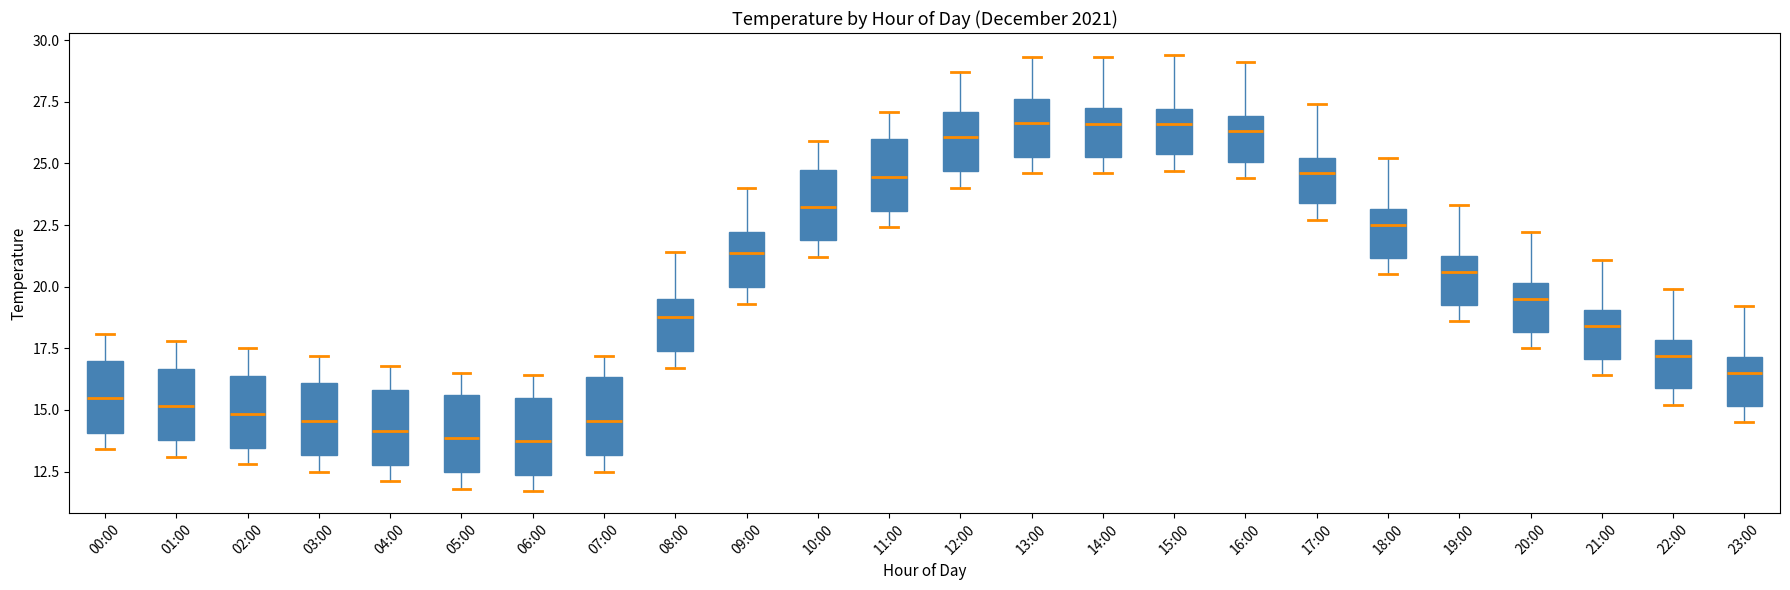

Where does the upper whisker of the box for 00:00 end on the y-axis? The values are not printed on the chart, so give them approximately, as read against the axis.

18.0